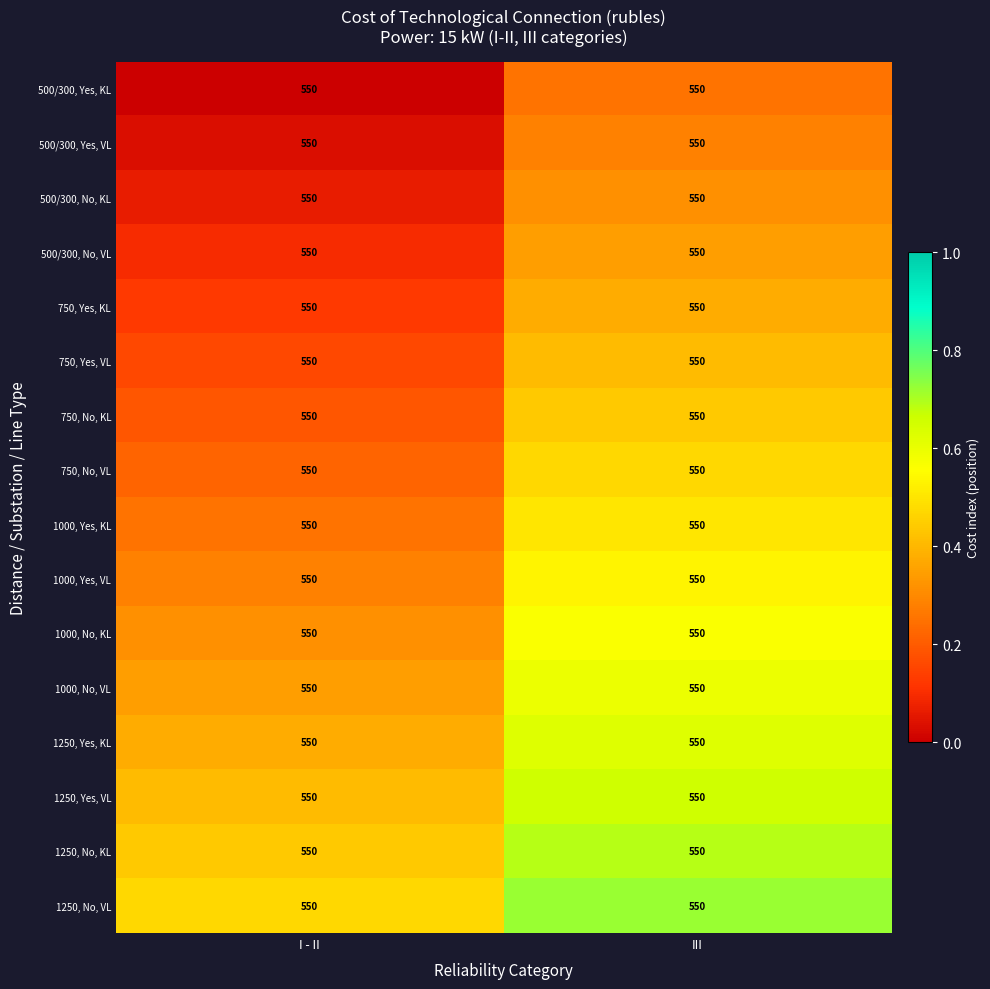

Is it true that 500/300, Yes, KL equals -0.2 at I - II?

False